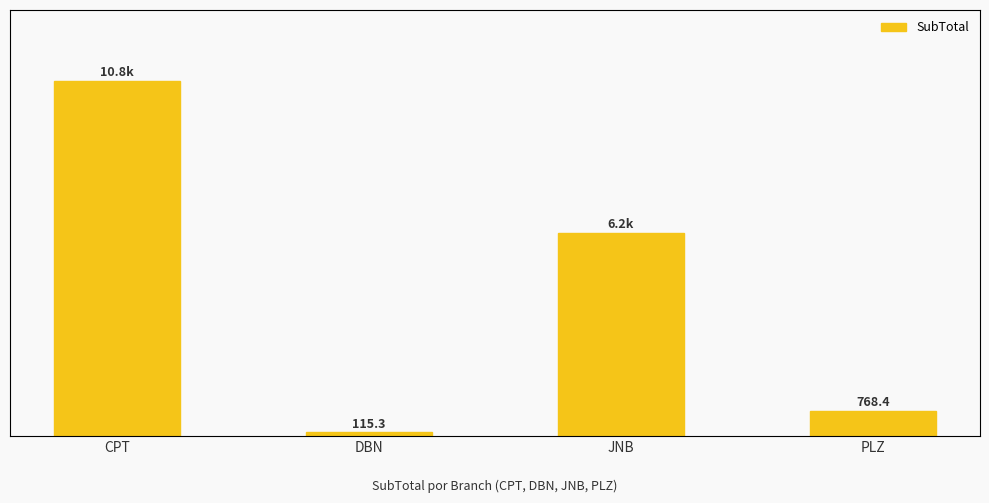

Is it true that the value at DBN is 115.3?

True